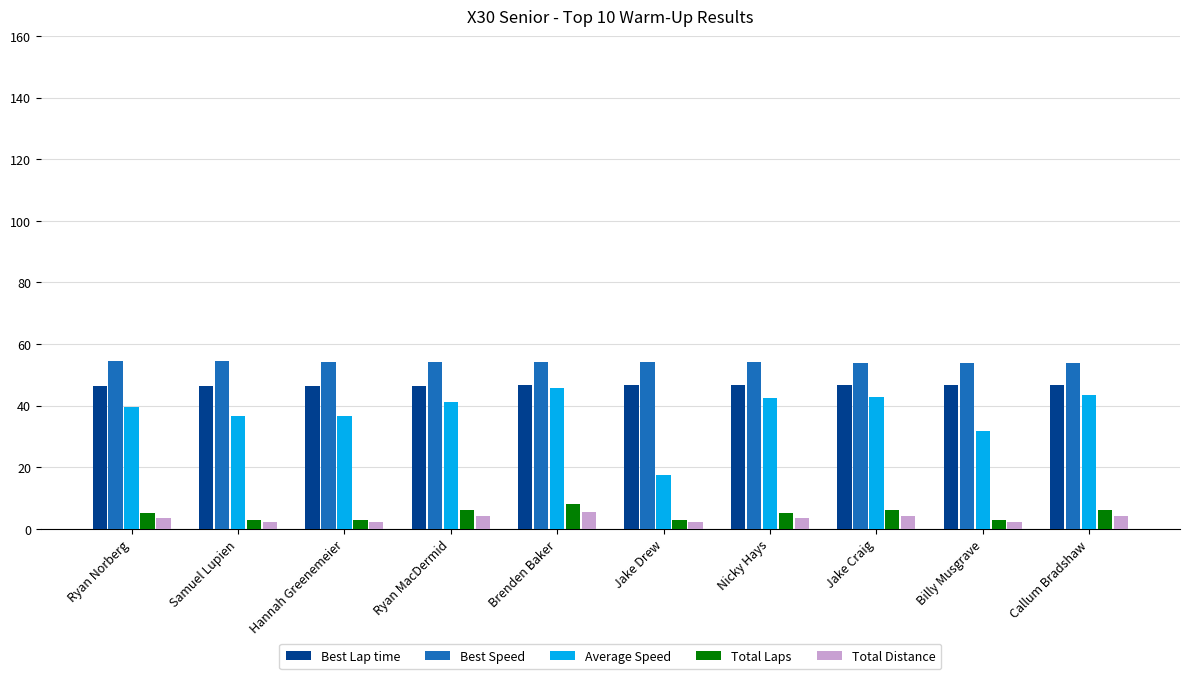

What is the value of the Best Lap time bar at the 1st from the left?

46.3